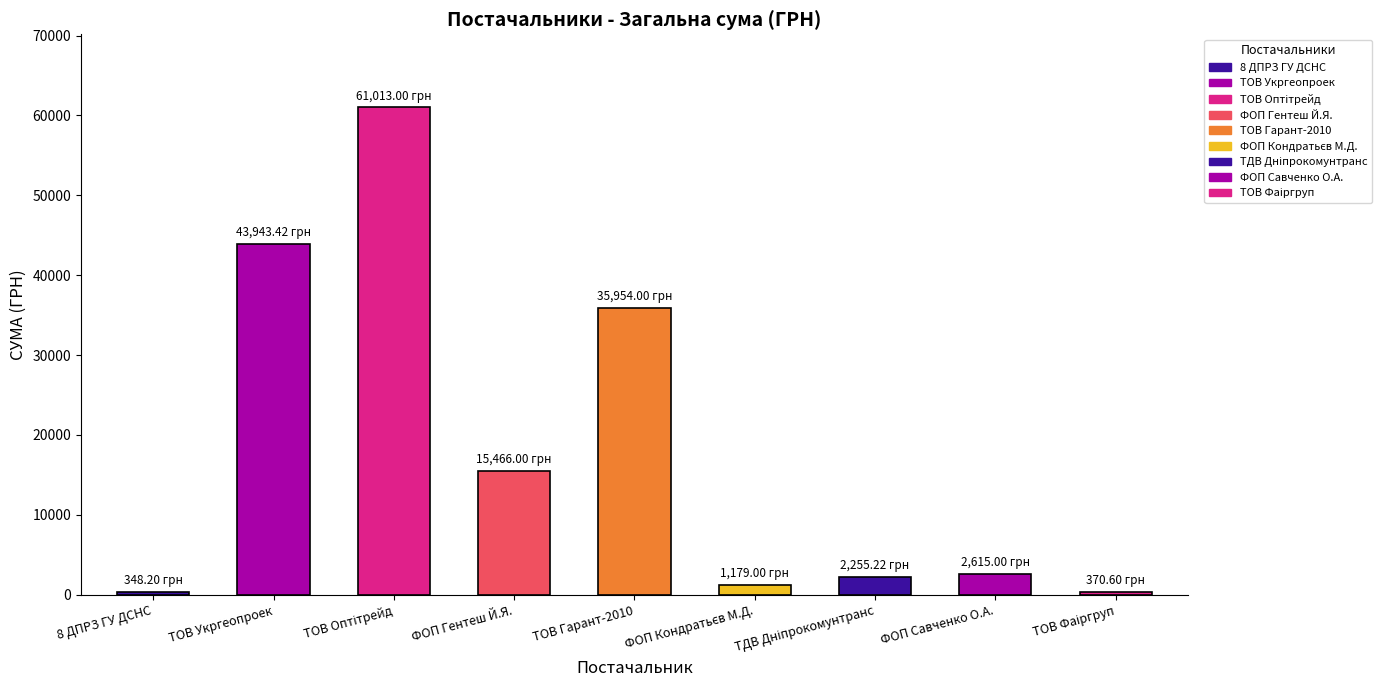

Where does the data first go above 2615?

ТОВ Укргеопроек